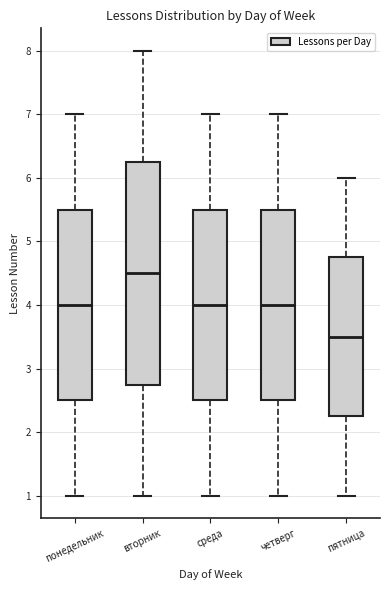

Reading left to right, read every box against the y-axis: the position of its median line, the range the box covers, and the ends of its whiskers. The values are not printed on the chart, so give them approximately, as read against the axis.

понедельник: median 4.0, box 2.5 to 5.5, whiskers 1.0 to 7.0
вторник: median 4.5, box 2.8 to 6.3, whiskers 1.0 to 8.0
среда: median 4.0, box 2.5 to 5.5, whiskers 1.0 to 7.0
четверг: median 4.0, box 2.5 to 5.5, whiskers 1.0 to 7.0
пятница: median 3.5, box 2.3 to 4.8, whiskers 1.0 to 6.0